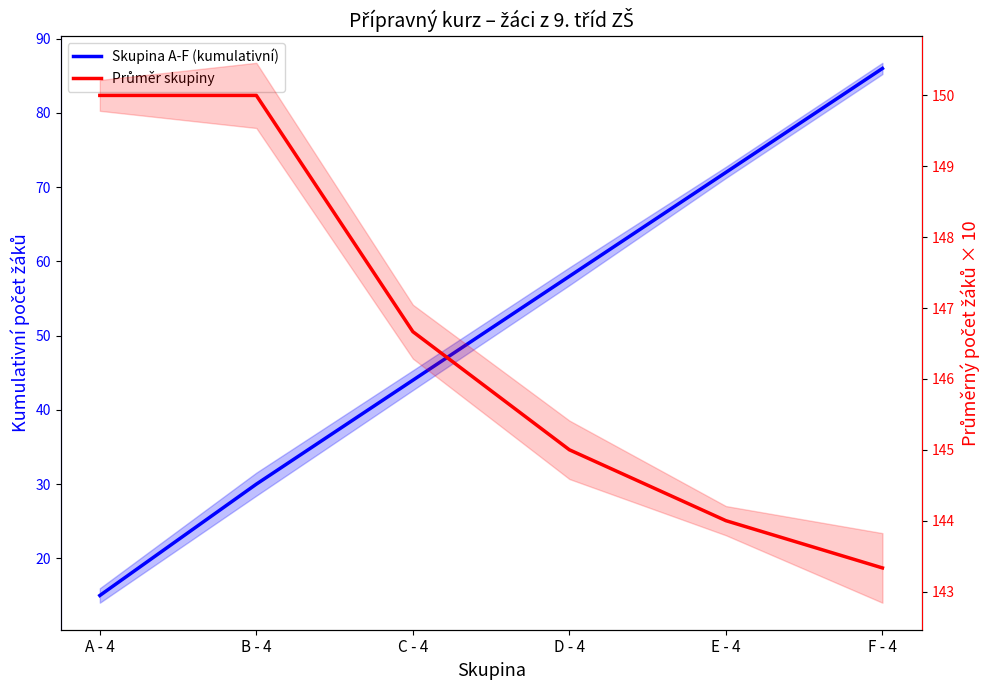

What is the highest value of the Průměr skupiny series?

150.0